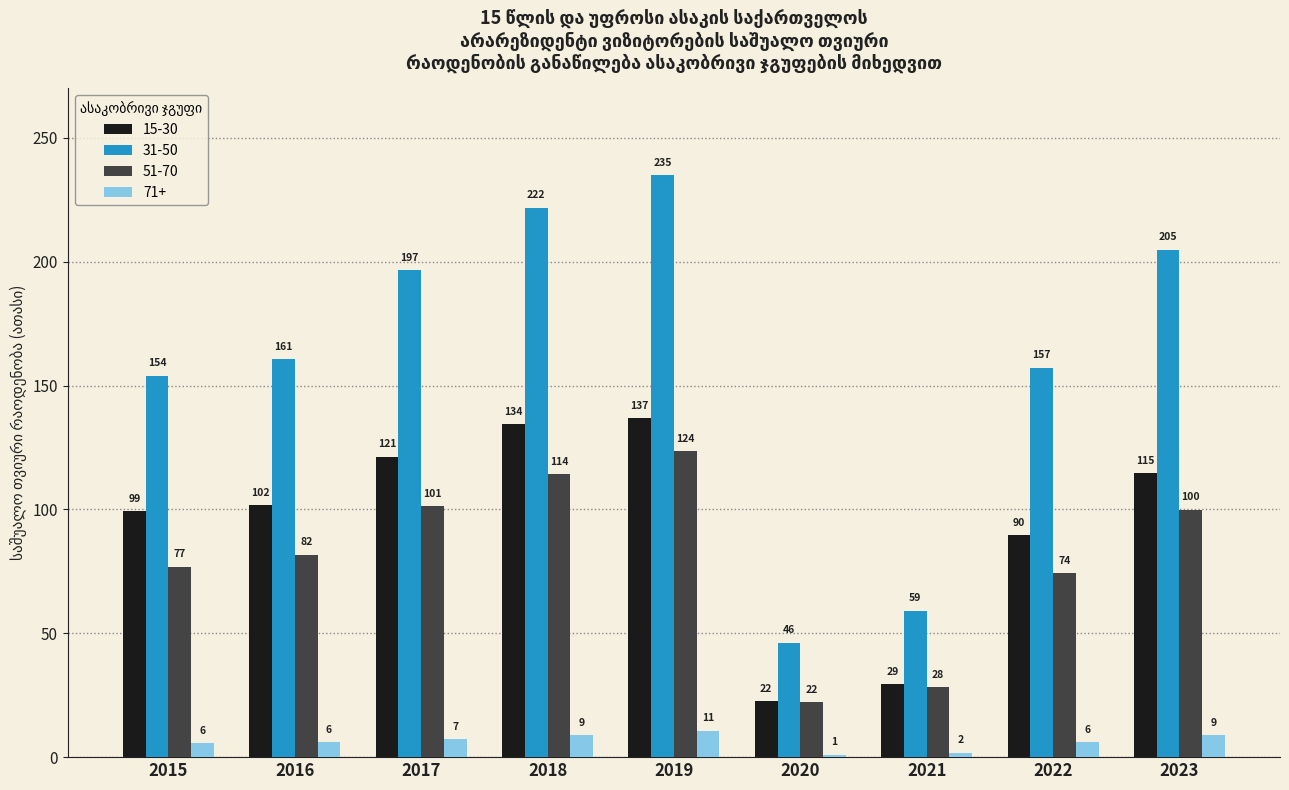

List the series in order of their peak value, lowest first.

71+, 51-70, 15-30, 31-50